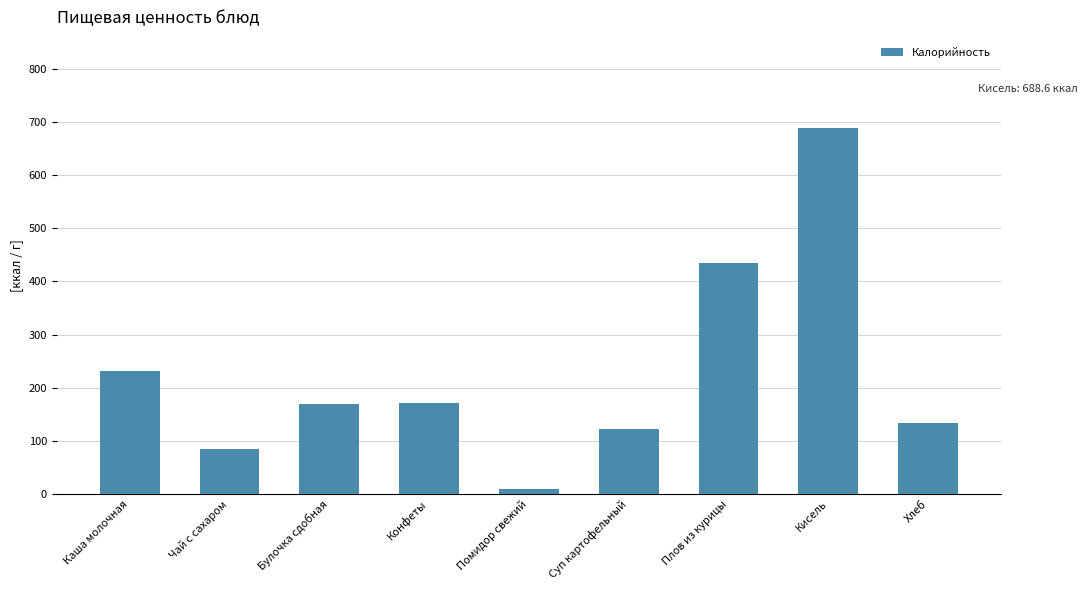

Which label corresponds to the smallest value in the chart?

Помидор свежий